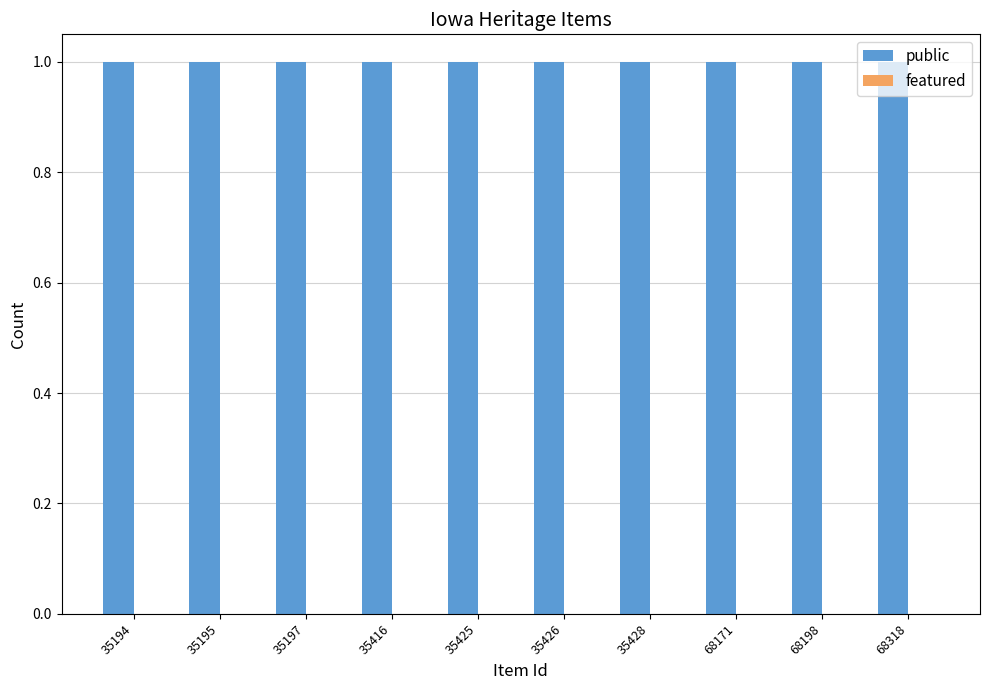

Which series has the largest total across all categories?

public